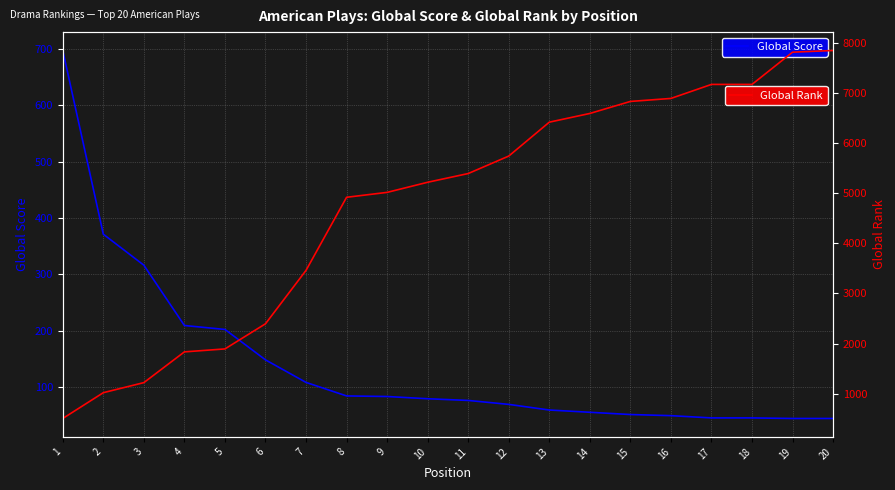

Rank the series at 6 from lowest to highest value.

Global Score, Global Rank